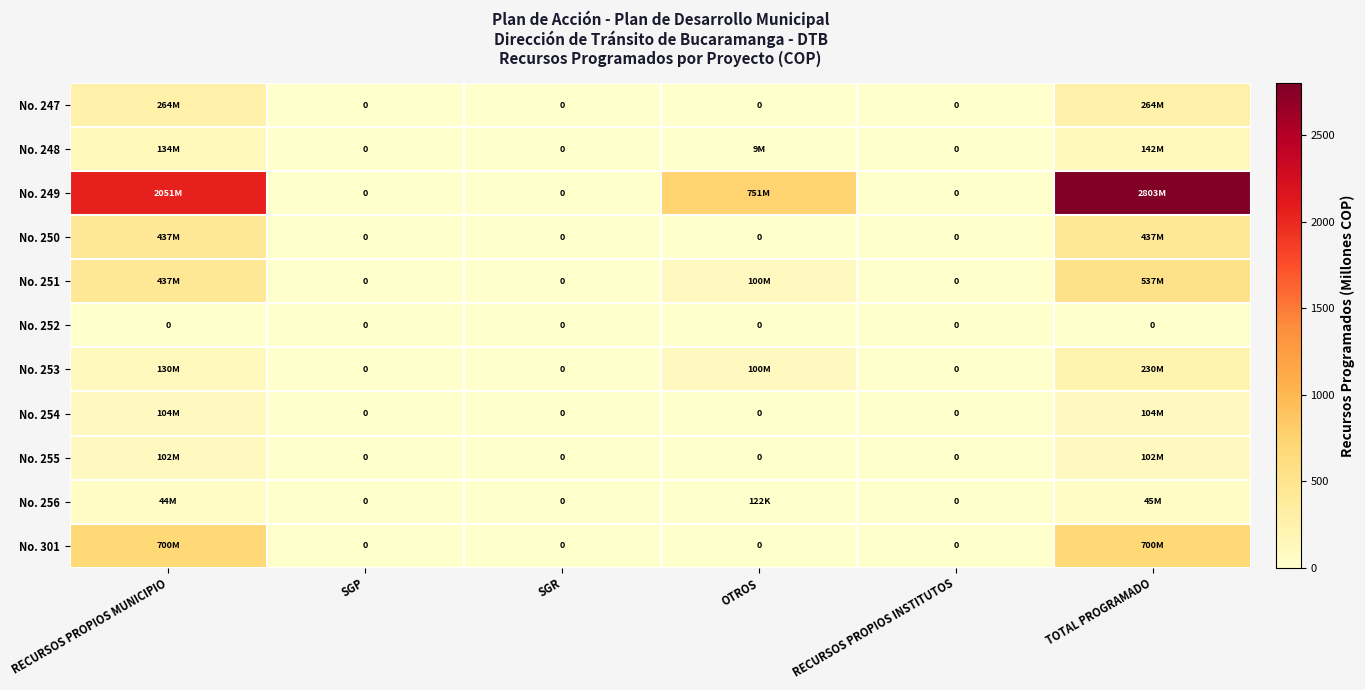

At TOTAL PROGRAMADO, list the series in order from largest to smallest.

No. 249, No. 301, No. 251, No. 250, No. 247, No. 253, No. 248, No. 254, No. 255, No. 256, No. 252